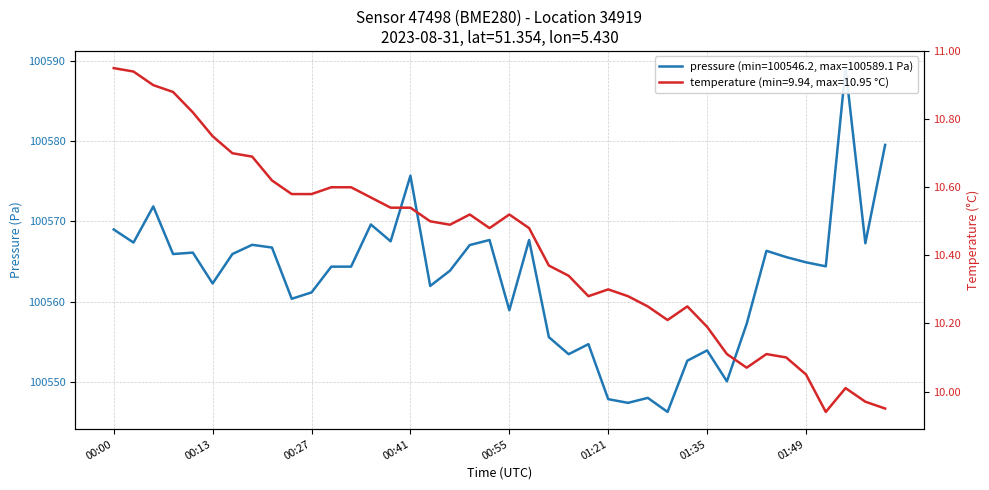

At how many categories does at least one series exceed 17460?

40